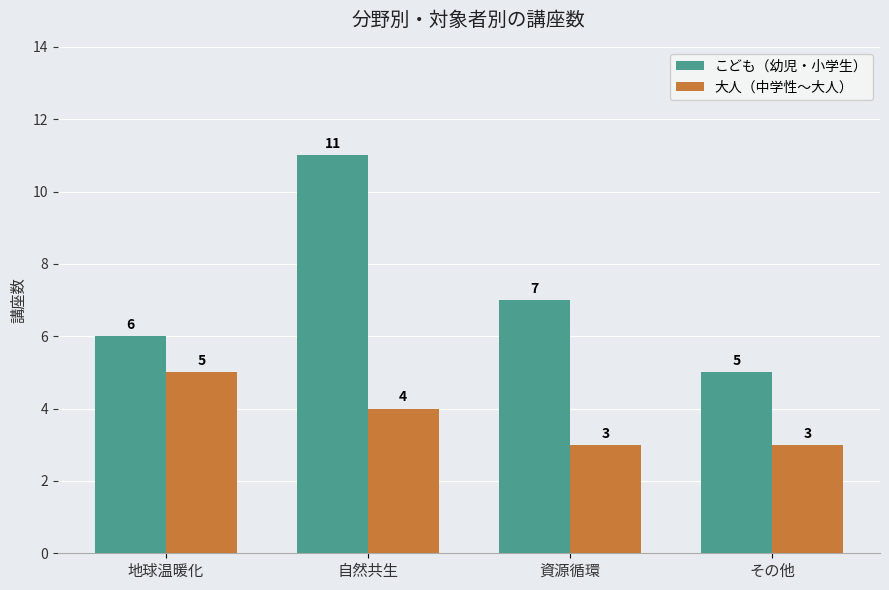

Where is 大人（中学性～大人） nearest to the value 4?

自然共生